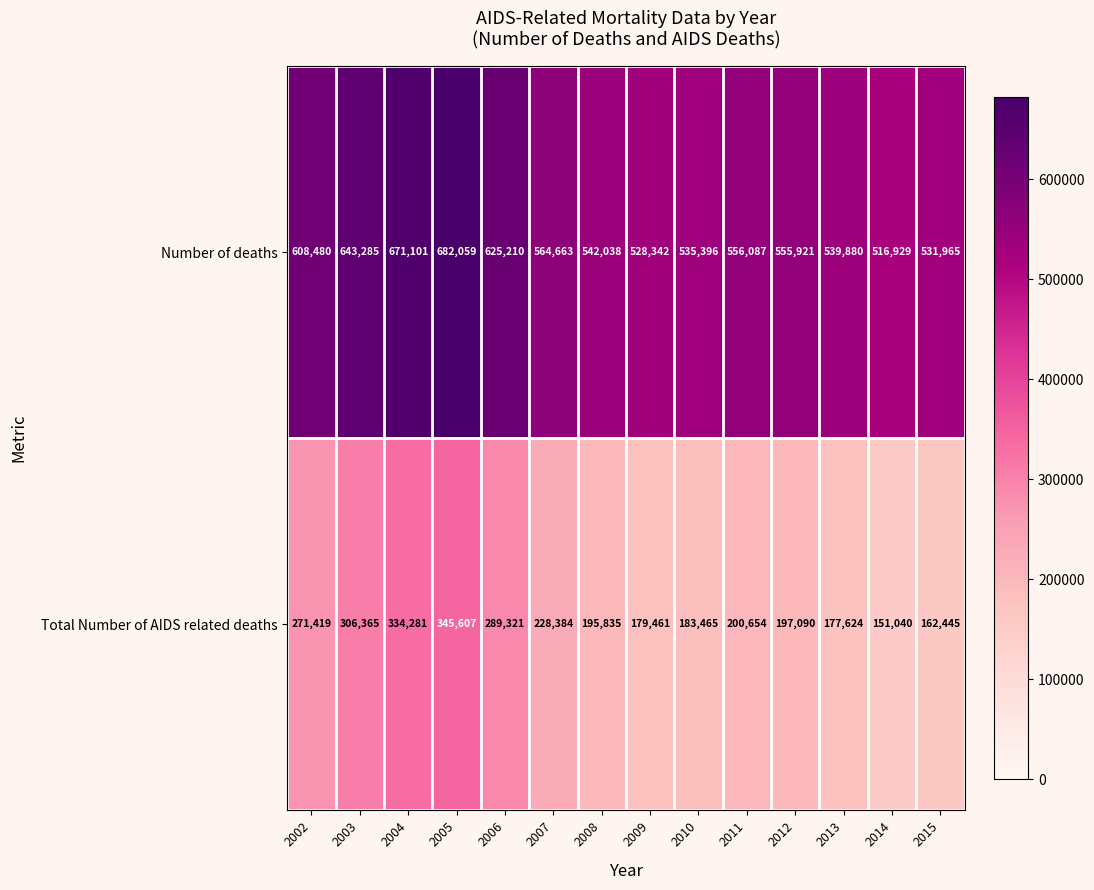

At which category is the sum across all series the highest?

2005